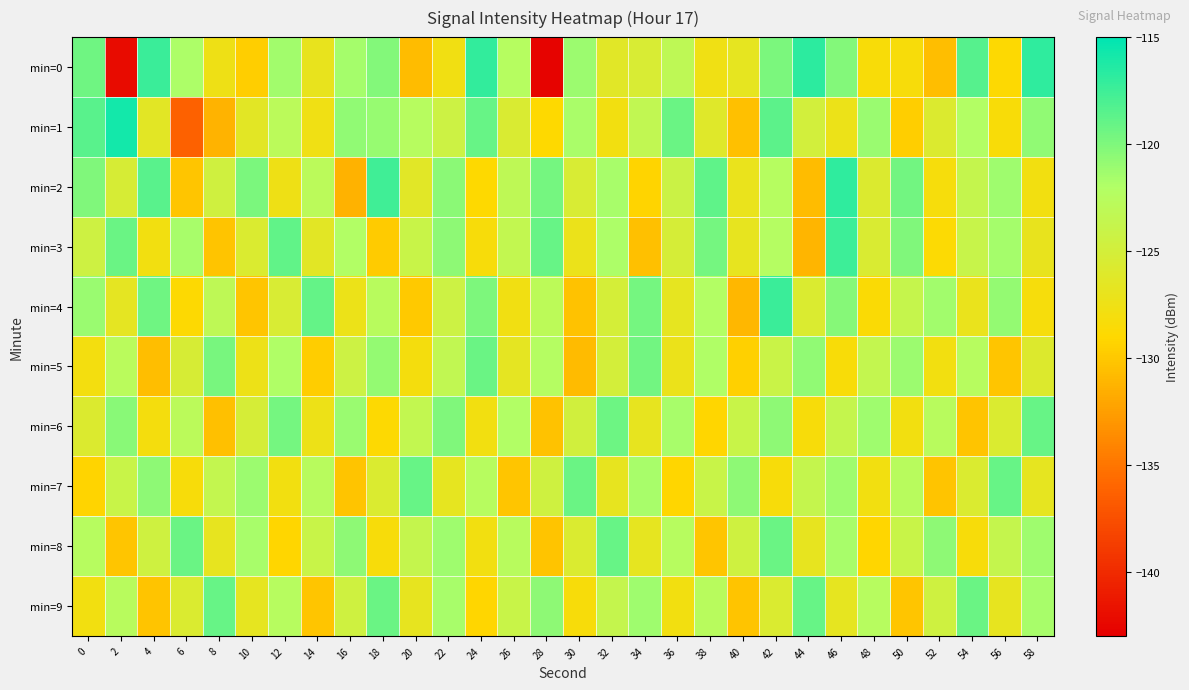

At which category is the sum across all series the highest?

42